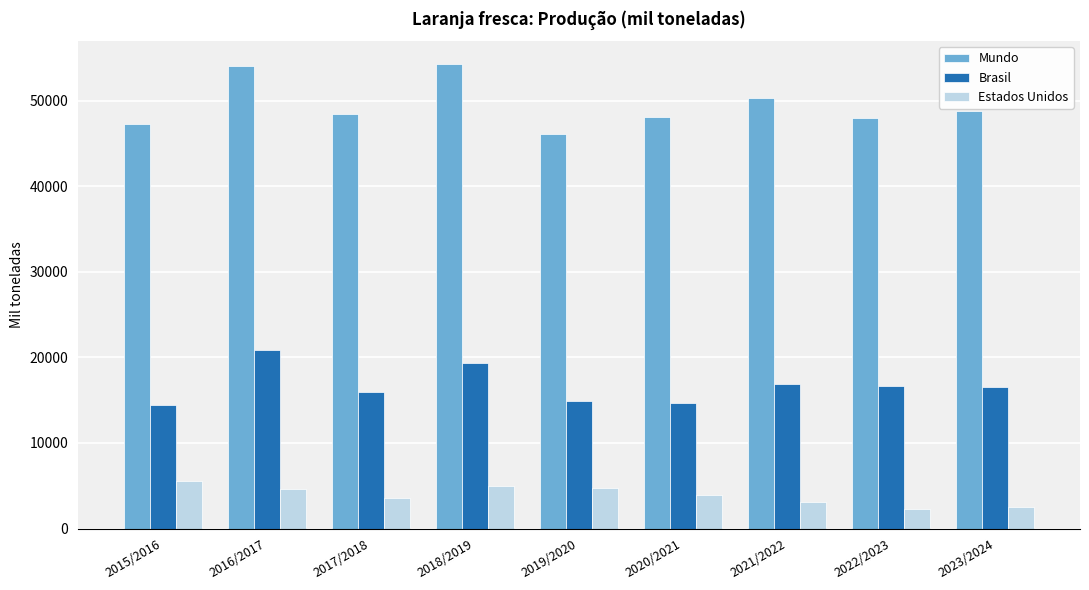

What is the difference between the Estados Unidos values at 2017/2018 and 2021/2022?

407